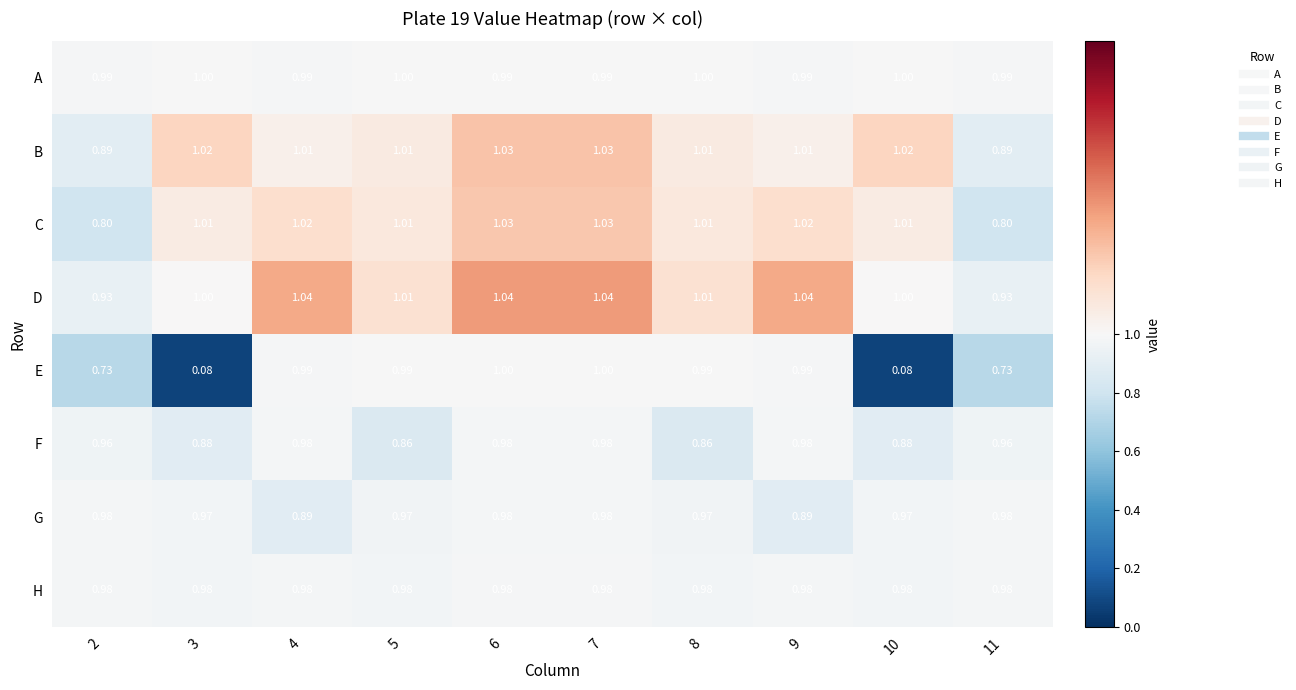

Which series changed the most between 2 and 10?

E